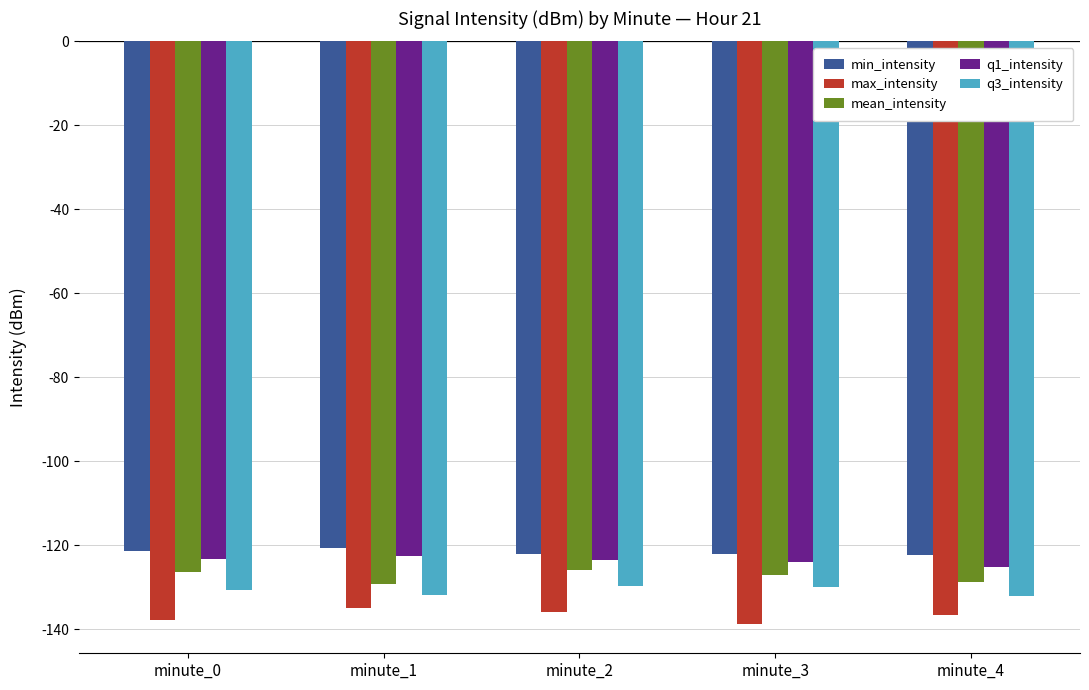

What is the maximum value shown in the chart?

-120.7